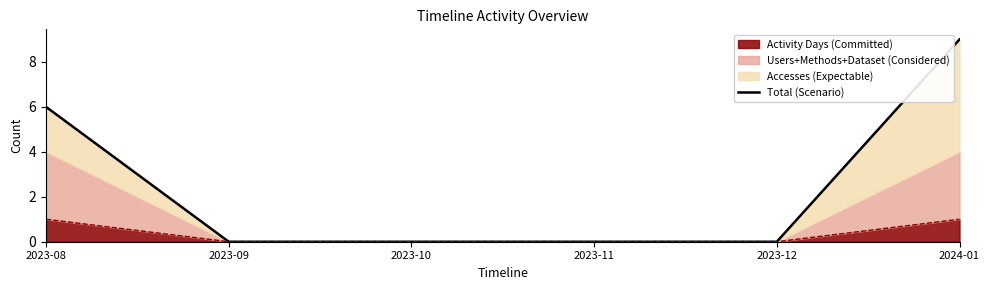

Rank the categories by value from lowest to highest.

2023-09, 2023-10, 2023-11, 2023-12, 2023-08, 2024-01